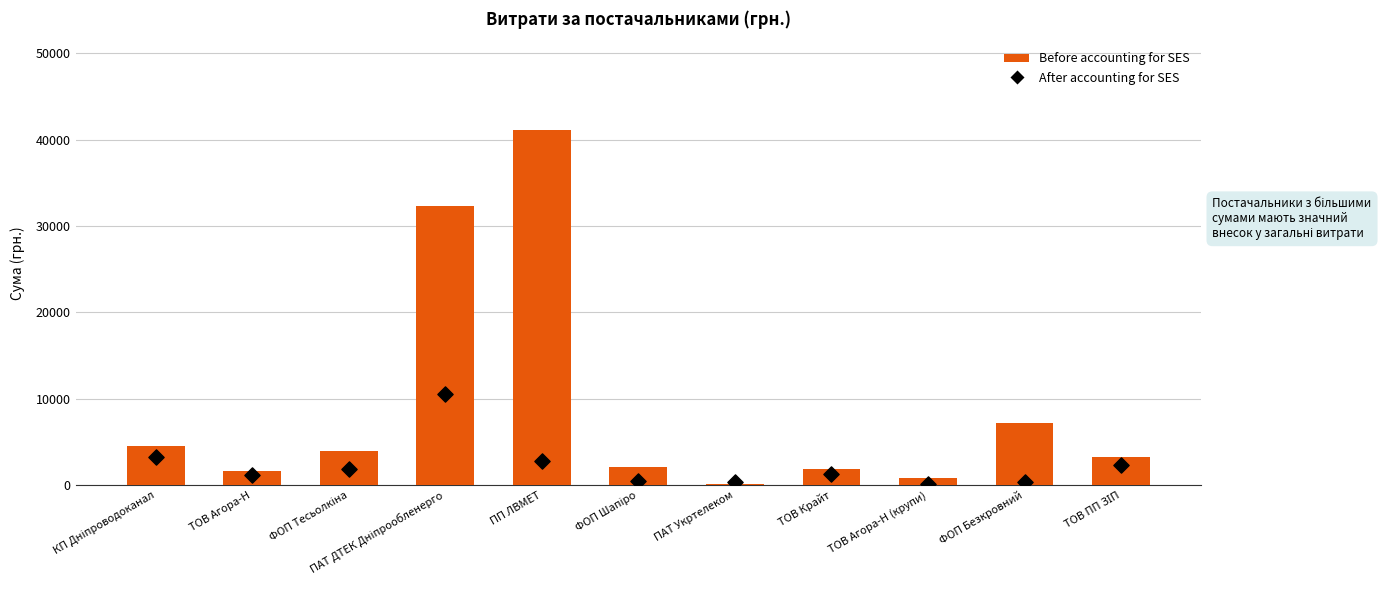

Which series has the largest total across all categories?

Before accounting for SES